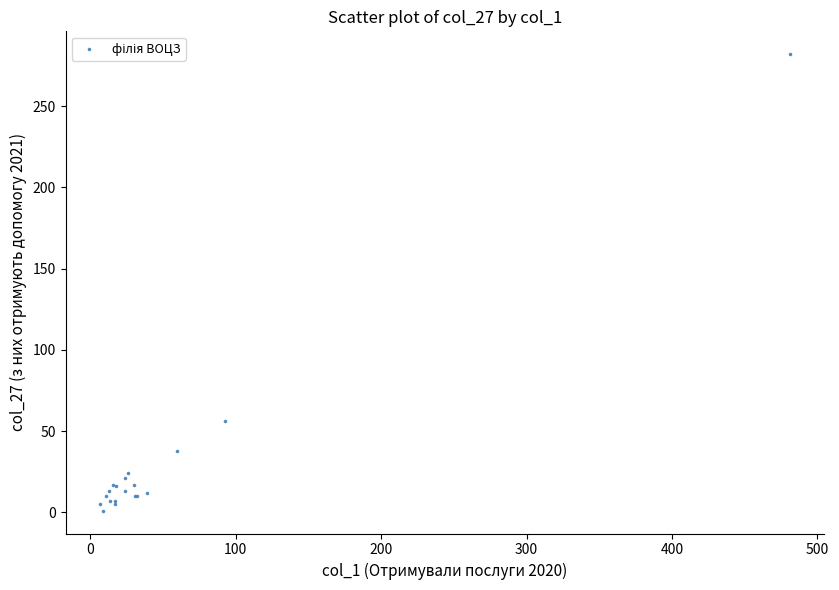

What Y value in the scatter plot is closest to 141?

56